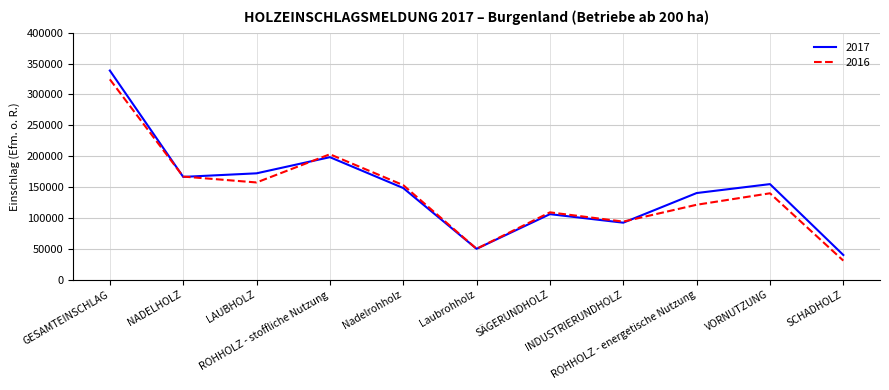

Reading right to left, extract all data points from this chart.

2017: SCHADHOLZ=39971	VORNUTZUNG=154791	ROHHOLZ - energetische Nutzung=140321	INDUSTRIERUNDHOLZ=92296	SÄGERUNDHOLZ=106137	Laubrohholz=50002	Nadelrohholz=148431	ROHHOLZ - stoffliche Nutzung=198433	LAUBHOLZ=172258	NADELHOLZ=166496	GESAMTEINSCHLAG=338754
2016: SCHADHOLZ=30853	VORNUTZUNG=139921	ROHHOLZ - energetische Nutzung=121346	INDUSTRIERUNDHOLZ=94080	SÄGERUNDHOLZ=109052	Laubrohholz=49974	Nadelrohholz=153158	ROHHOLZ - stoffliche Nutzung=203132	LAUBHOLZ=157474	NADELHOLZ=167004	GESAMTEINSCHLAG=324478